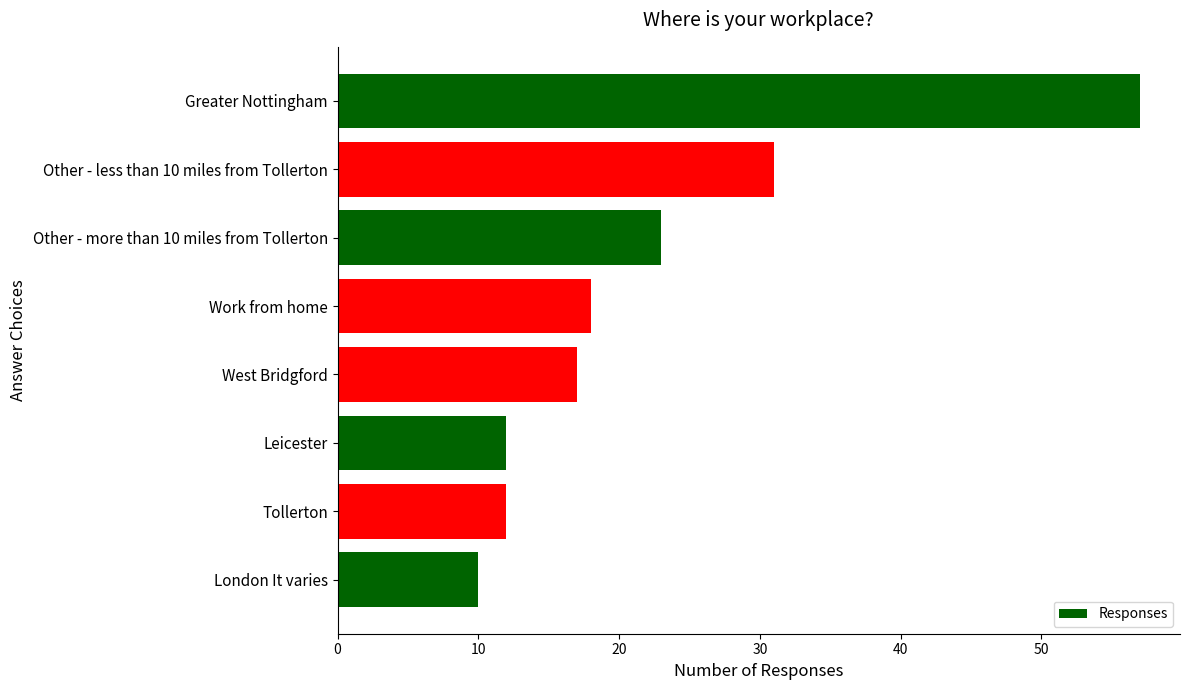

Read the value at West Bridgford, to the nearest 5.

15